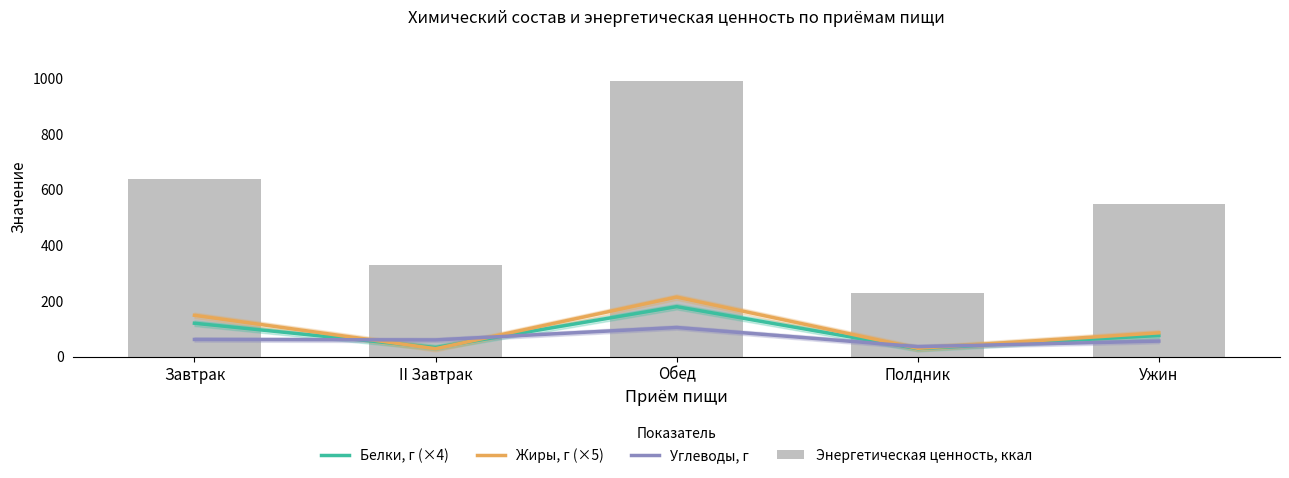

Reading left to right, extract all data points from this chart.

Белки, г (×4): Завтрак=120.0	II Завтрак=32.8	Обед=179.6	Полдник=28.8	Ужин=76.0
Жиры, г (×5): Завтрак=148.5	II Завтрак=28.5	Обед=214.0	Полдник=30.0	Ужин=85.5
Углеводы, г: Завтрак=61.7	II Завтрак=60.0	Обед=104.7	Полдник=35.9	Ужин=55.8
Энергетическая ценность, ккал: Завтрак=639.0	II Завтрак=329.0	Обед=992.0	Полдник=229.0	Ужин=548.0